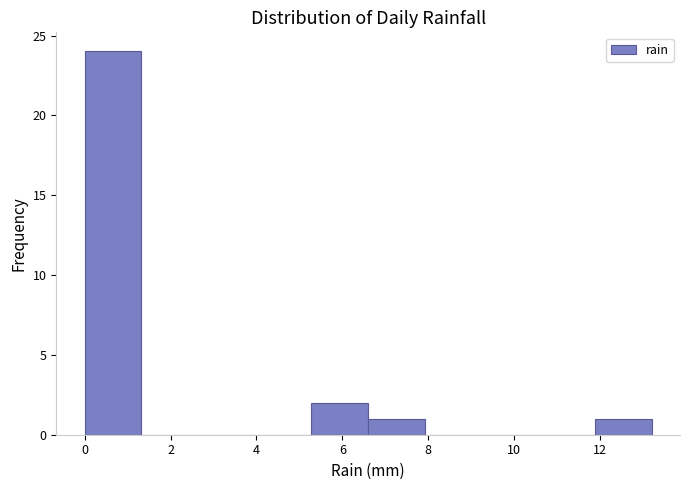

Reading left to right, list every bar in this chart as the range it spans on the x-axis followed by its height. Neither the bar edges nor the heights are printed on the chart, so give them approximately, as read against the axes.

0.00 to 1.32: 24
1.32 to 2.64: 0
2.64 to 3.96: 0
3.96 to 5.28: 0
5.28 to 6.60: 2
6.60 to 7.92: 1
7.92 to 9.24: 0
9.24 to 10.56: 0
10.56 to 11.88: 0
11.88 to 13.20: 1